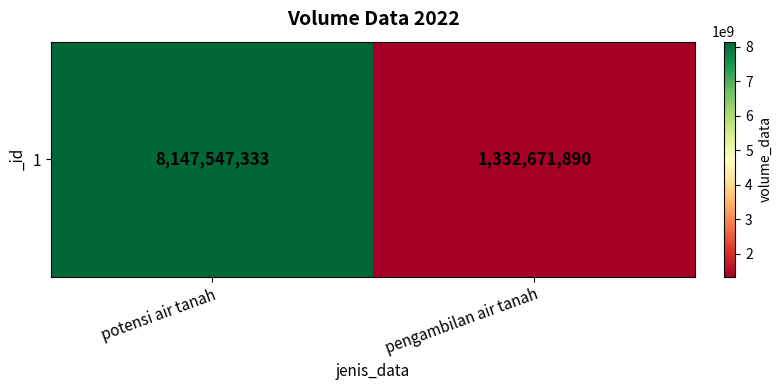

Between potensi air tanah and pengambilan air tanah, which is larger?

potensi air tanah